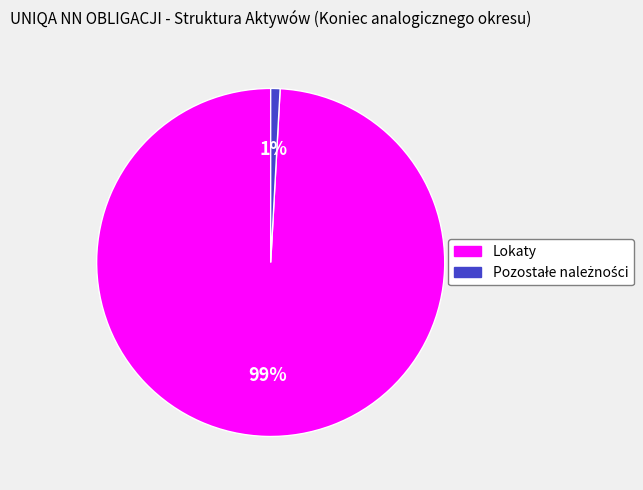

Does any single category account for the majority?

Yes